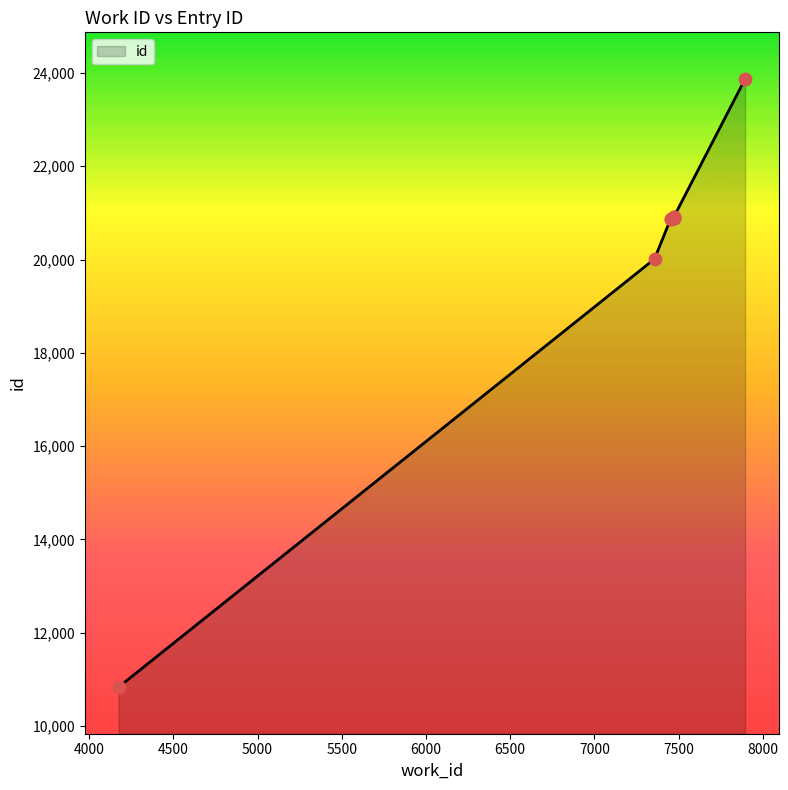

Between 7895 and 7452, which is larger?

7895